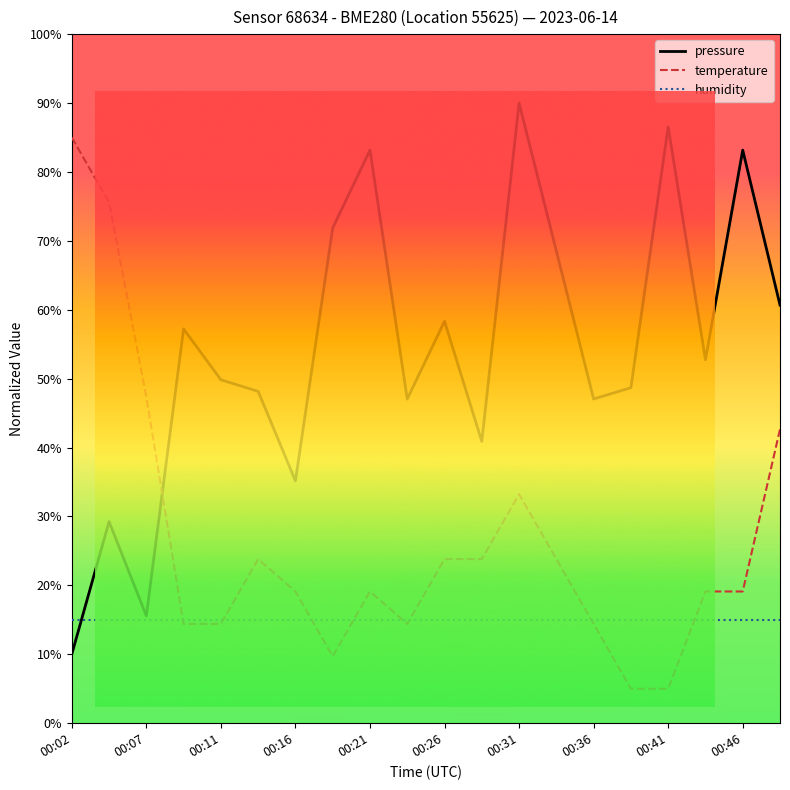

Rank the series by their maximum value, from lowest to highest.

humidity, temperature, pressure